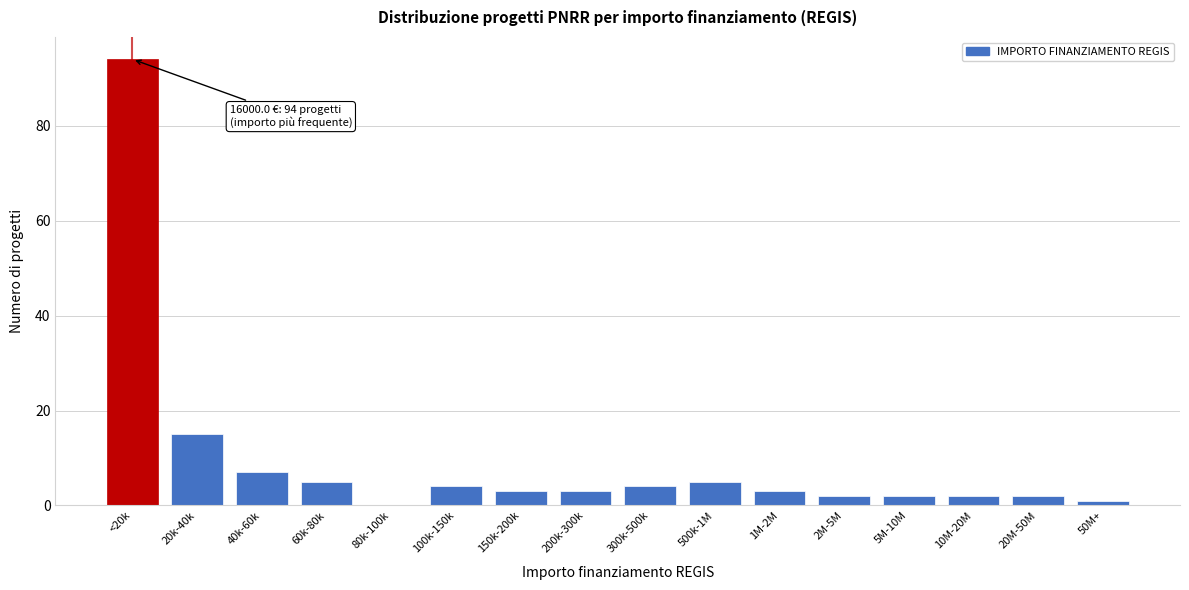

Reading left to right, transcribe all the data shown in this chart.

<20k=94	20k-40k=15	40k-60k=7	60k-80k=5	80k-100k=0	100k-150k=4	150k-200k=3	200k-300k=3	300k-500k=4	500k-1M=5	1M-2M=3	2M-5M=2	5M-10M=2	10M-20M=2	20M-50M=2	50M+=1